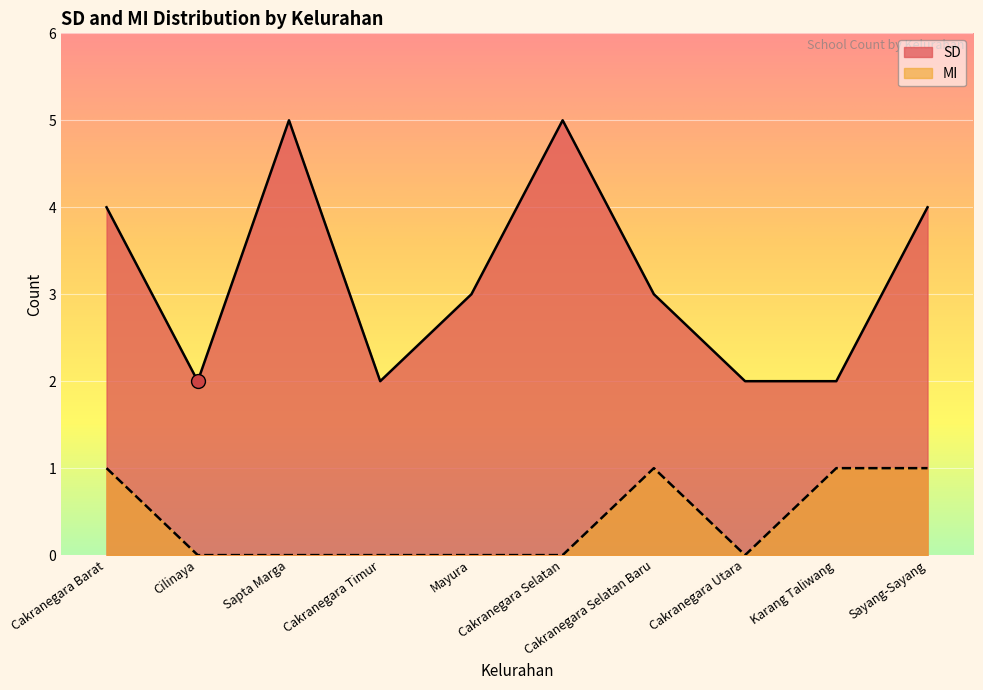

What is the maximum value for SD?

5